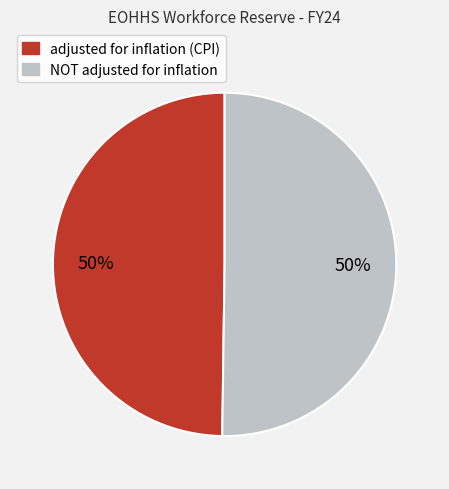

To the nearest percent, what is the combined percentage of NOT adjusted for inflation and adjusted for inflation (CPI)?

100%